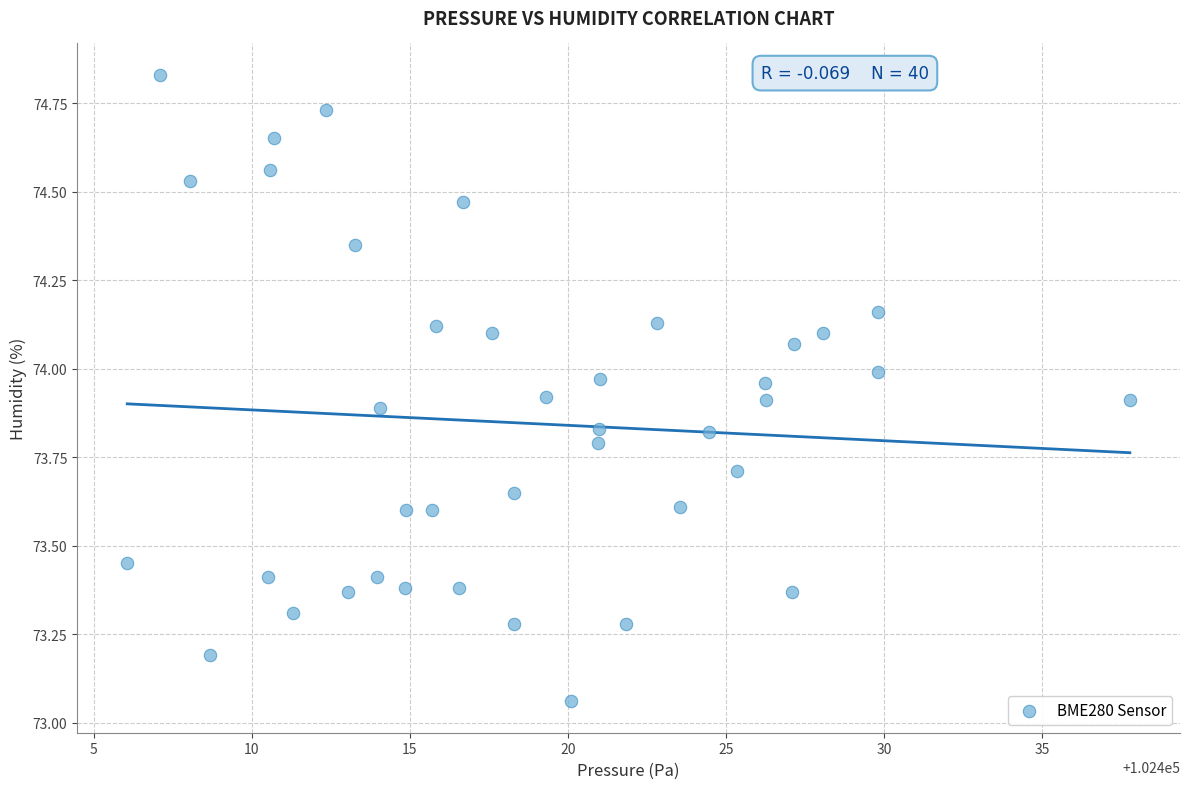

What is the range of X values (max minus min)?

31.7